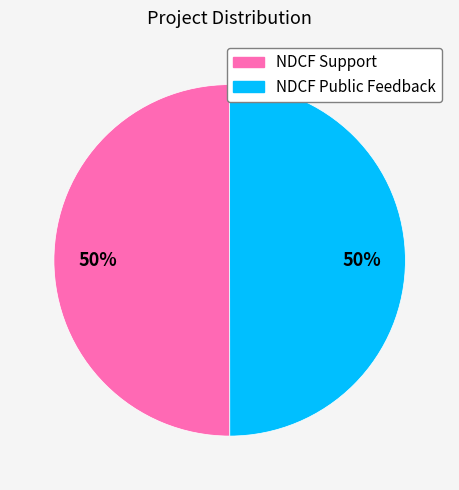

To the nearest percent, what portion does NDCF Support represent?

50%